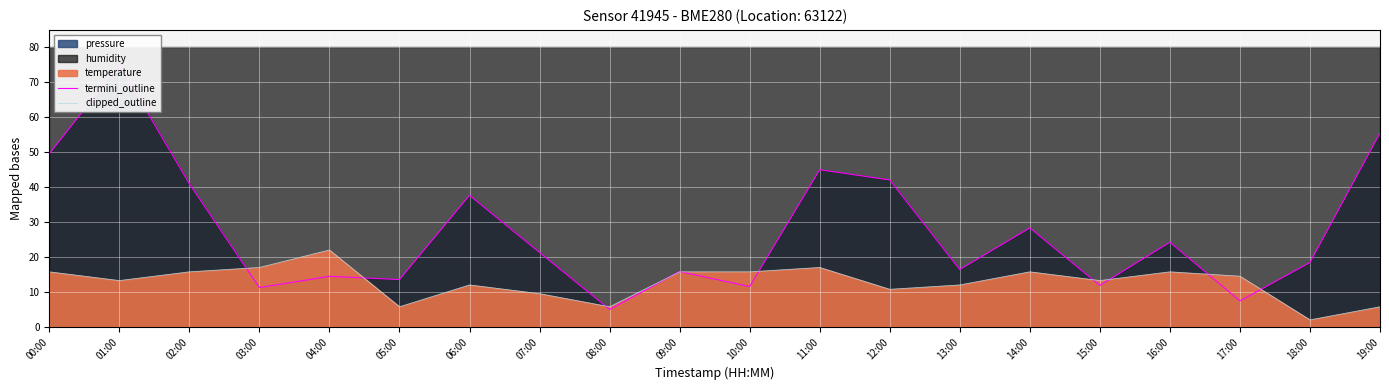

What is the sum of all termini_outline values?

545.3